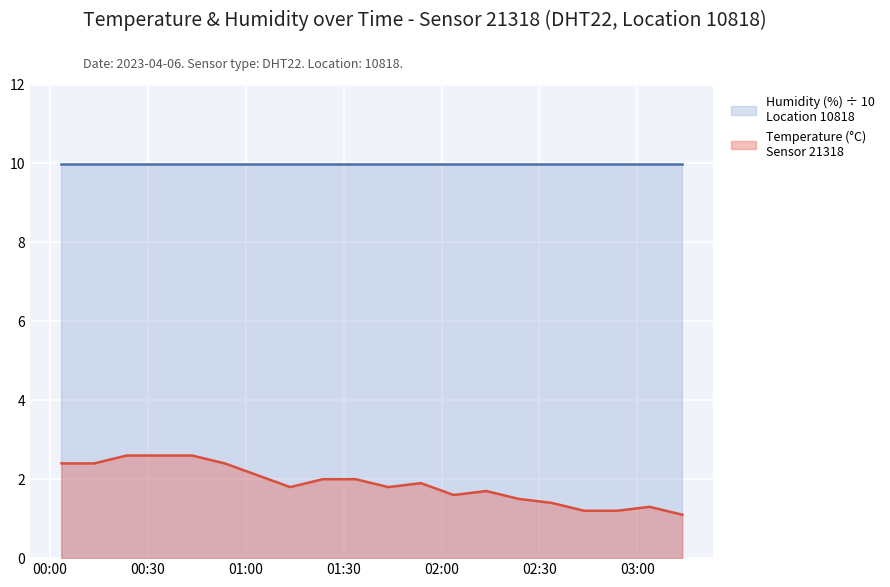

Does the chart display data point markers on the line(s)?

No